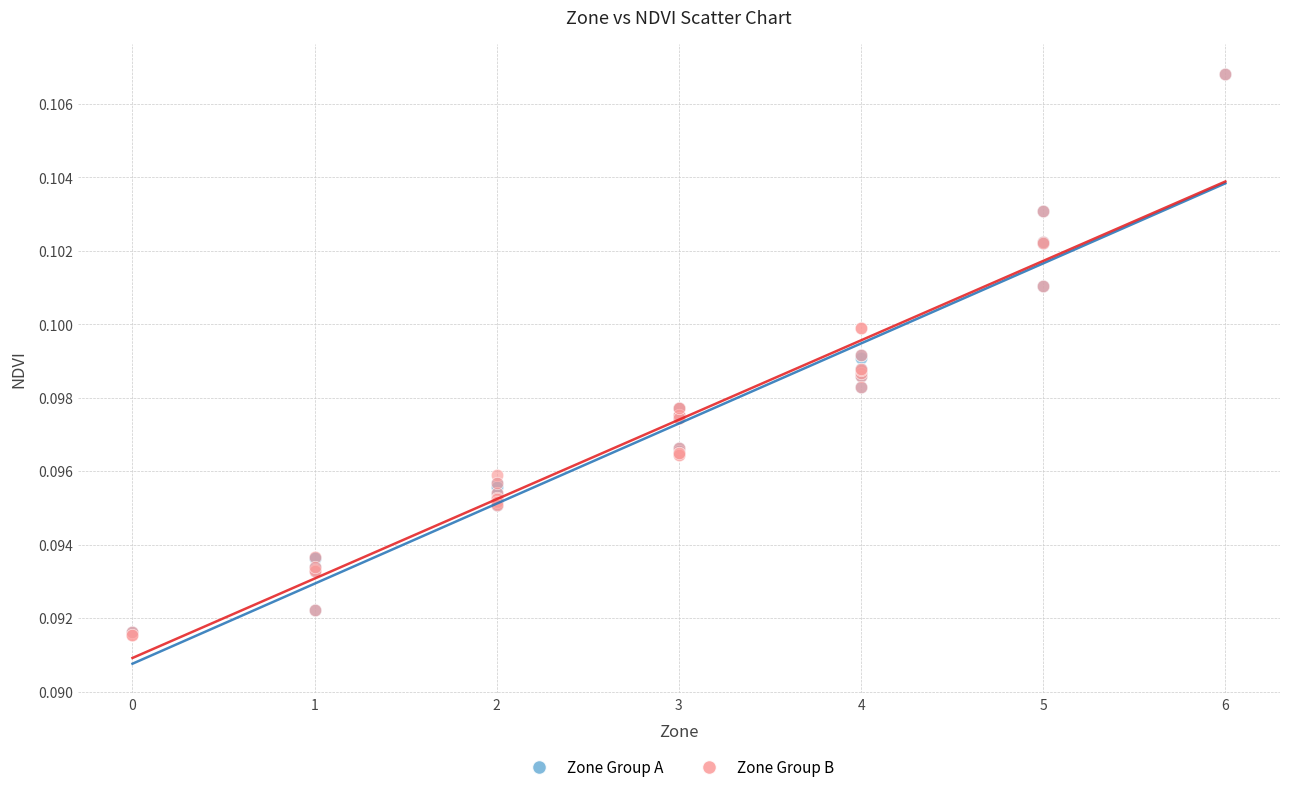

What are all the series names shown in the legend?

Zone Group A, Zone Group B